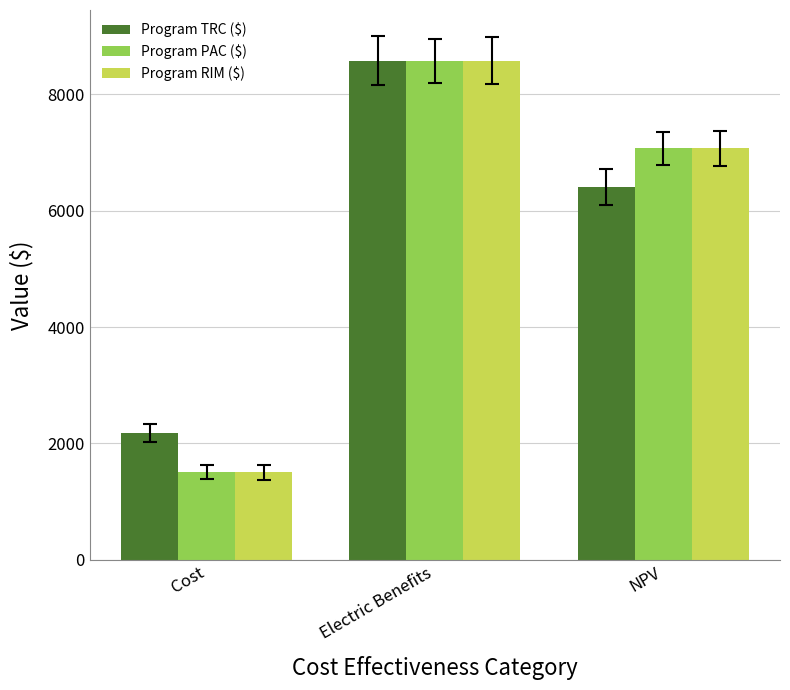

True or false: Program RIM ($) has a value of 8580.7 at Electric Benefits.

True